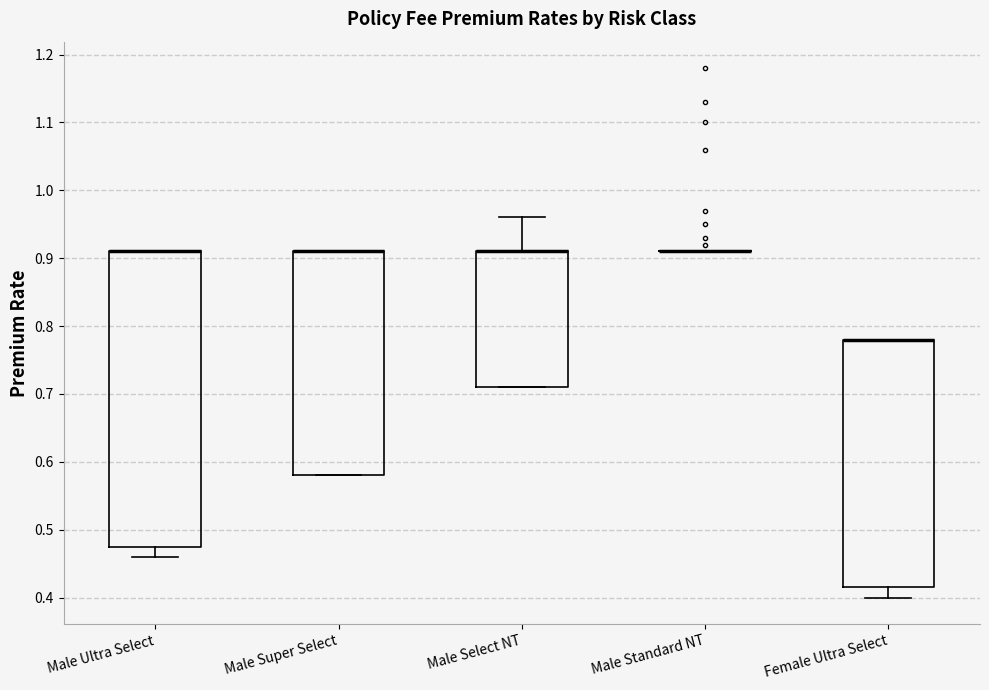

Reading left to right, read every box against the y-axis: the position of its median line, the range the box covers, and the ends of its whiskers. The values are not printed on the chart, so give them approximately, as read against the axis.

Male Ultra Select: median 0.91 (drawn on the box's upper edge), box 0.48 to 0.91, whiskers 0.46 to 0.91
Male Super Select: median 0.91 (drawn on the box's upper edge), box 0.58 to 0.91, whiskers 0.58 to 0.91
Male Select NT: median 0.91 (drawn on the box's upper edge), box 0.71 to 0.91, whiskers 0.71 to 0.96
Male Standard NT: box collapsed to a line at 0.91, whiskers 0.91 to 0.91
Female Ultra Select: median 0.78 (drawn on the box's upper edge), box 0.42 to 0.78, whiskers 0.40 to 0.78